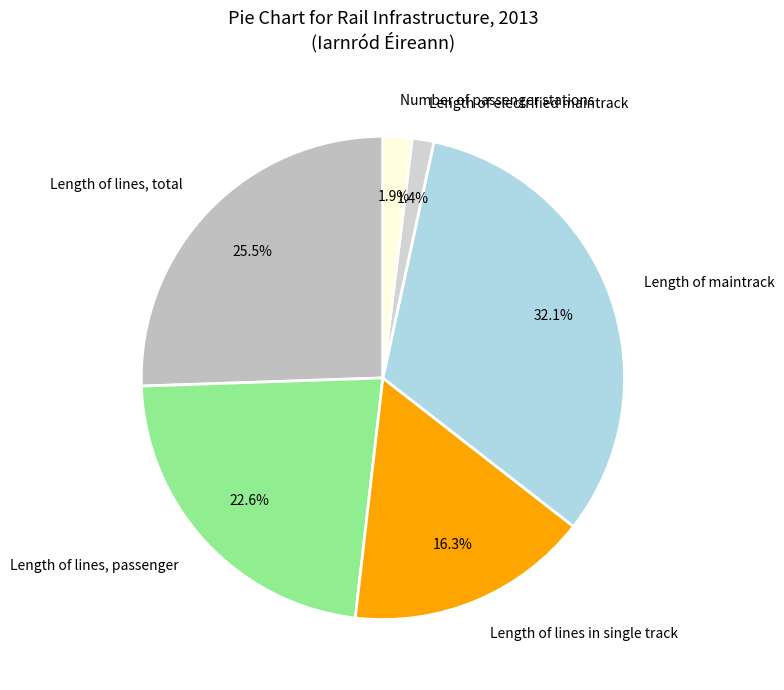

How many slices are in this pie chart?

6